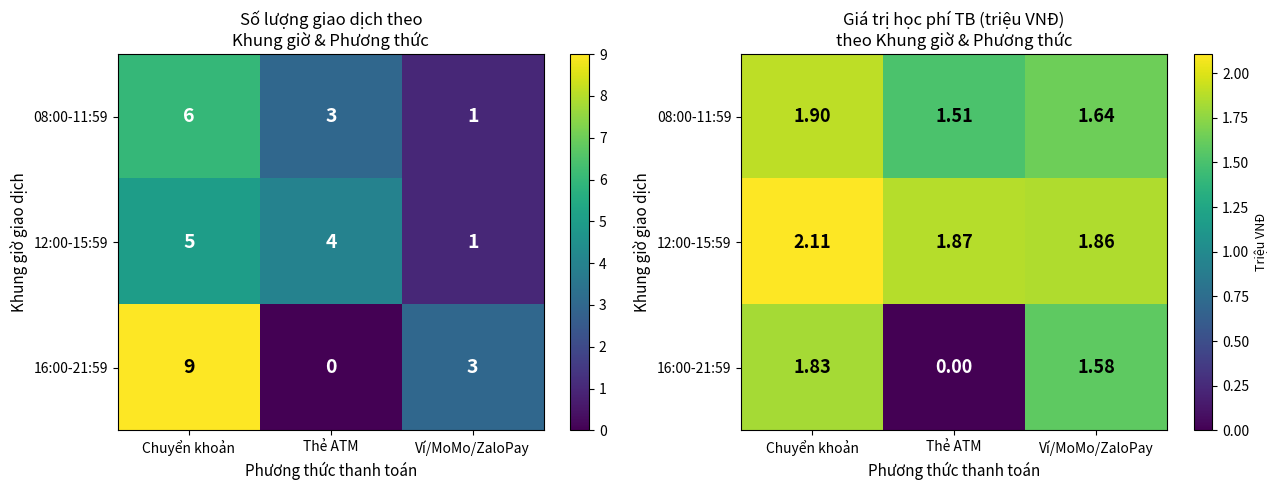

What is the average value of the 12:00-15:59 series?

1.9